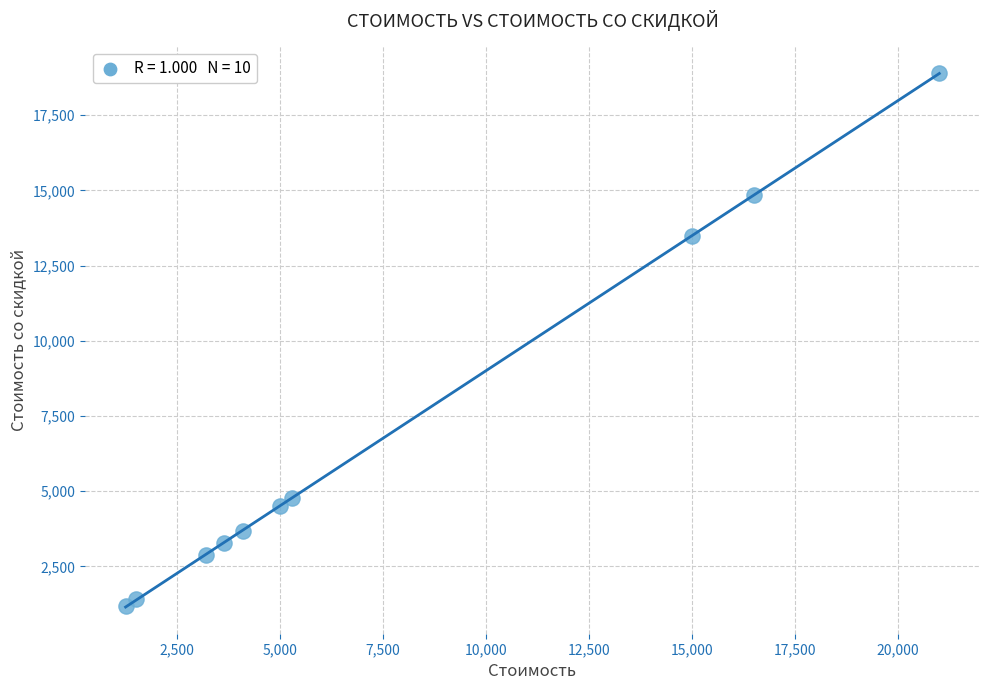

What is the range of Y values (max minus min)?

17712.5